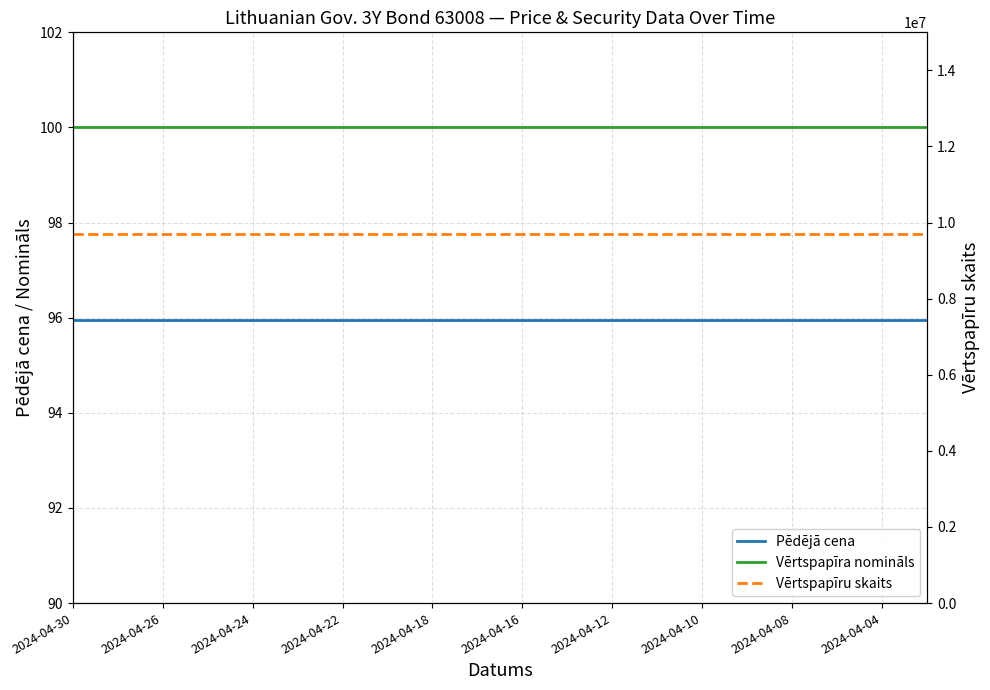

True or false: Vērtspapīra nomināls has a value of 100.0 at 2024-04-04.

True